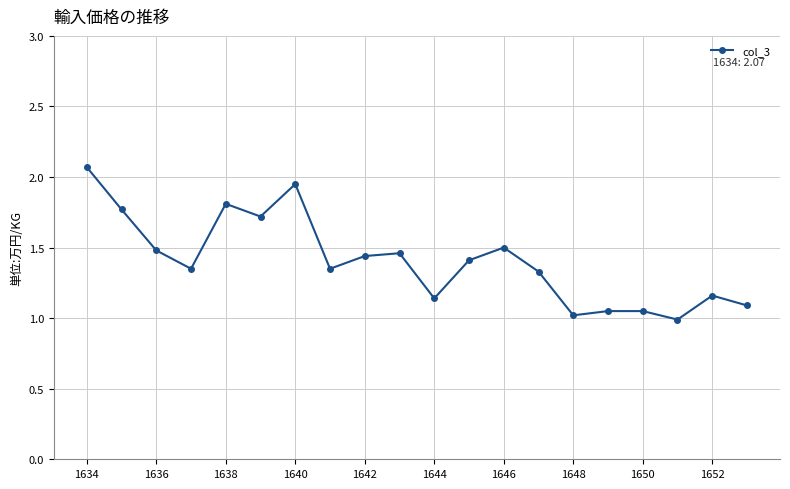

What is the smallest value displayed?

1.0